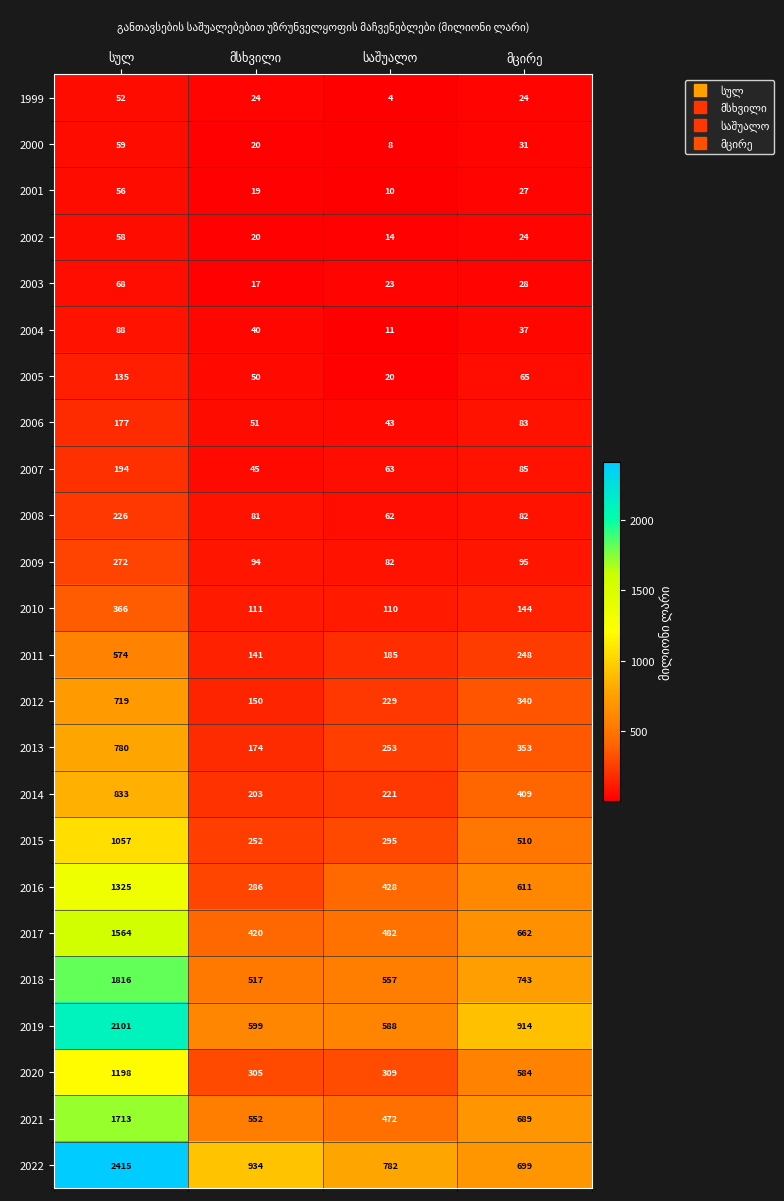

What is the maximum value shown in the chart?

2415